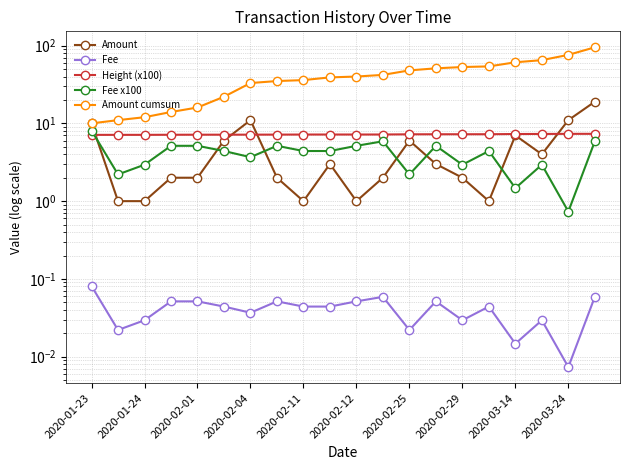

What is the value of the Amount point at the 19th from the left?

11.0